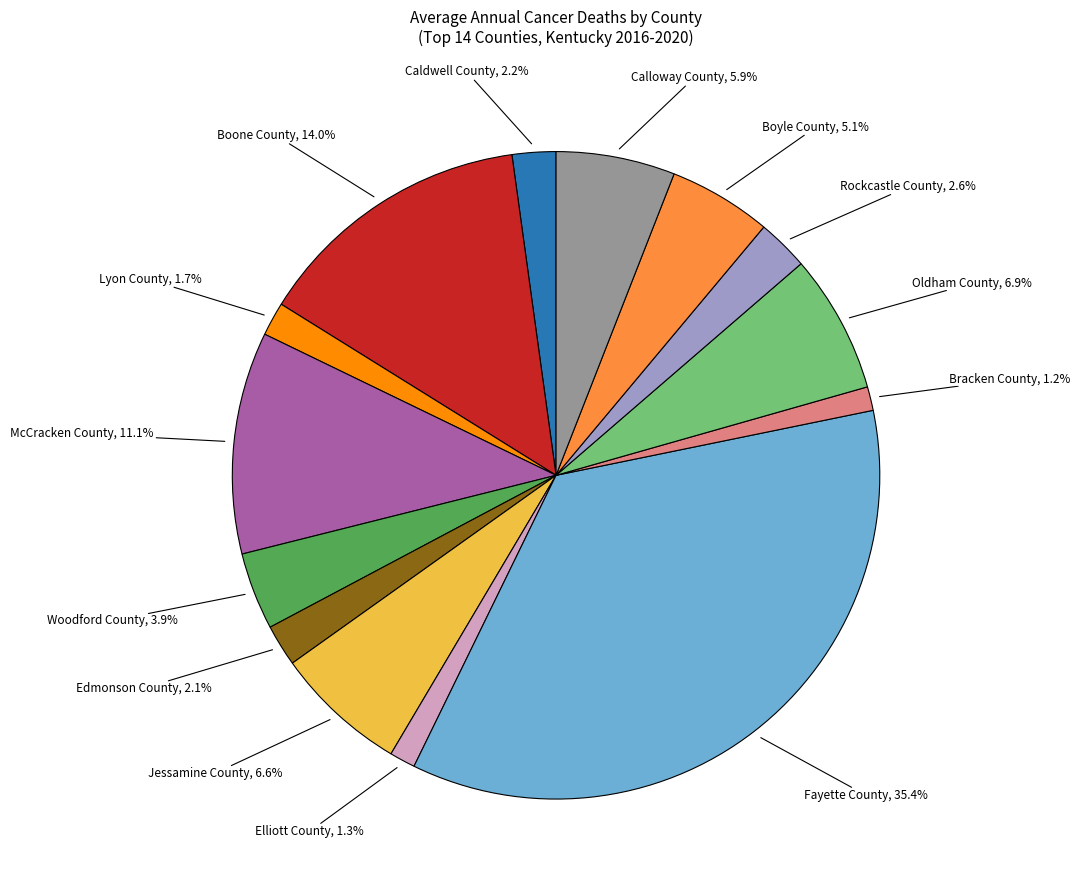

Is there any slice that represents more than half of the pie?

No